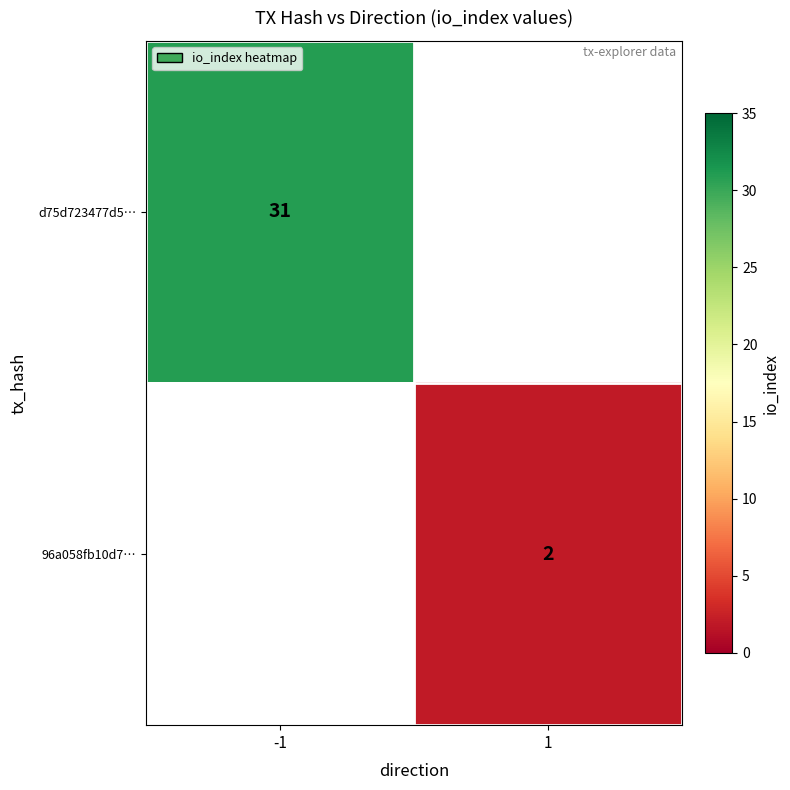

True or false: d75d723477d5… has a value of 31 at -1.

True